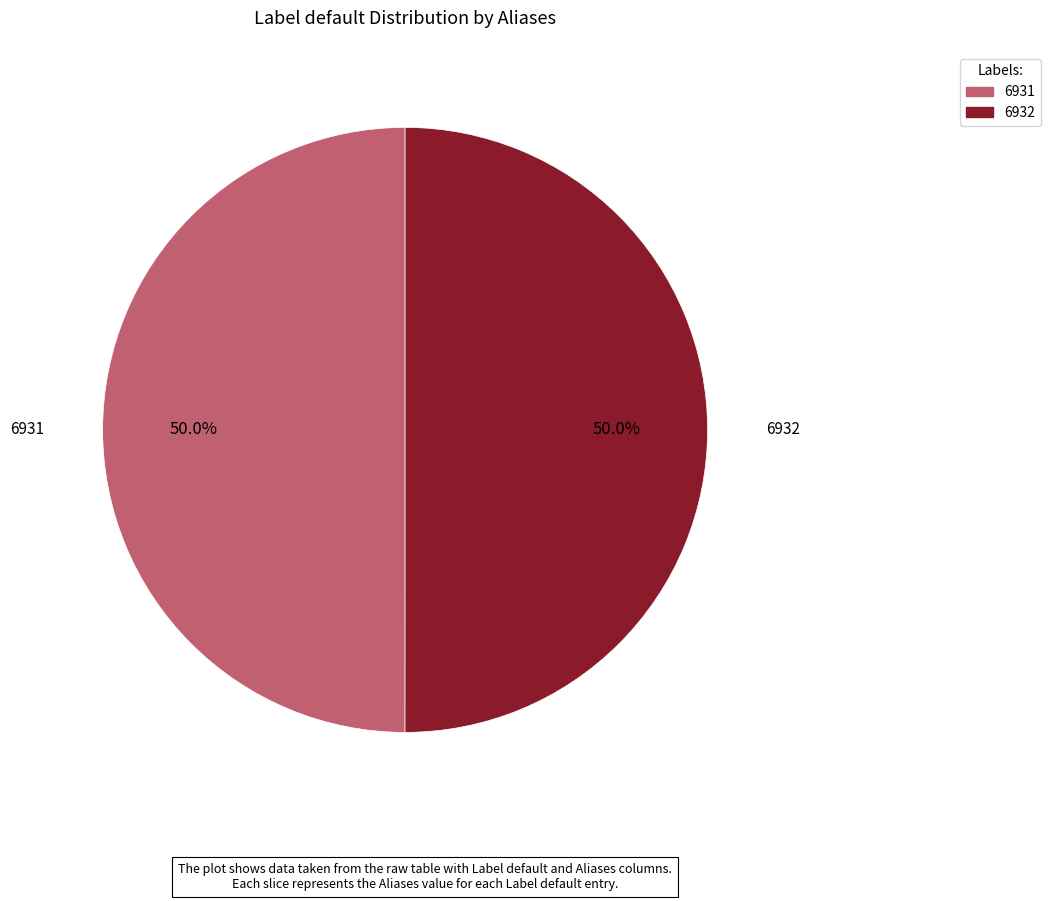

To the nearest percent, what is the combined percentage of 6932 and 6931?

100%